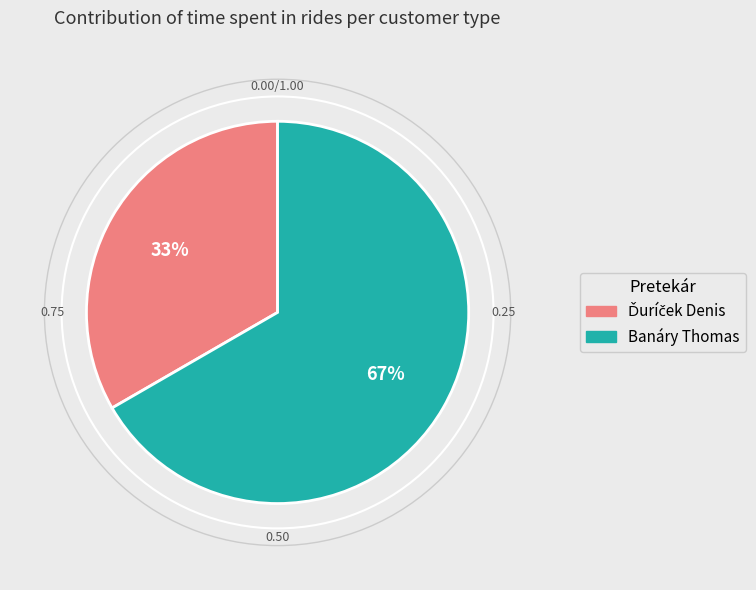

Is there any slice that represents more than half of the pie?

Yes